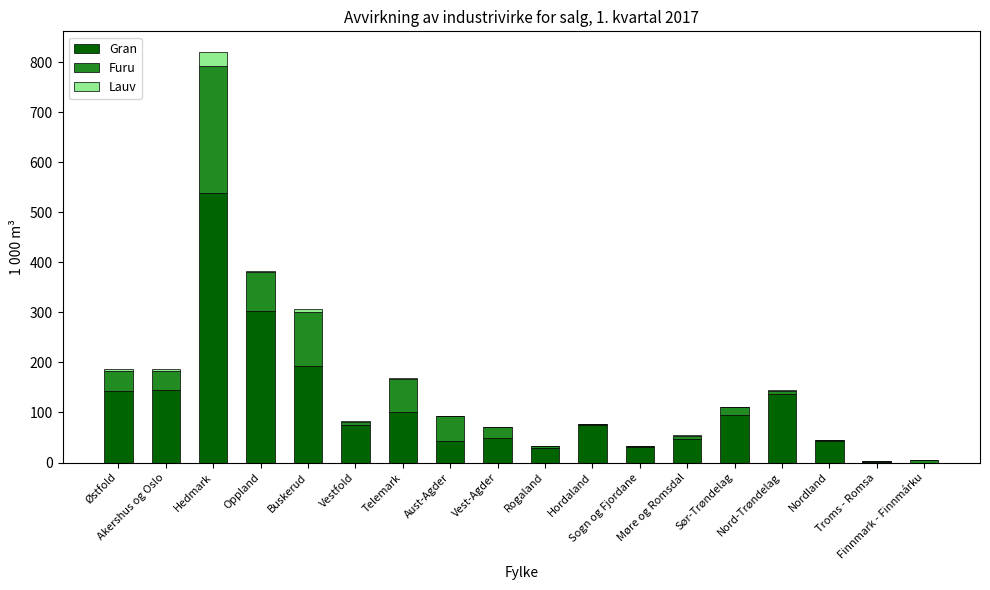

True or false: Gran has a value of 137 at Nord-Trøndelag.

True